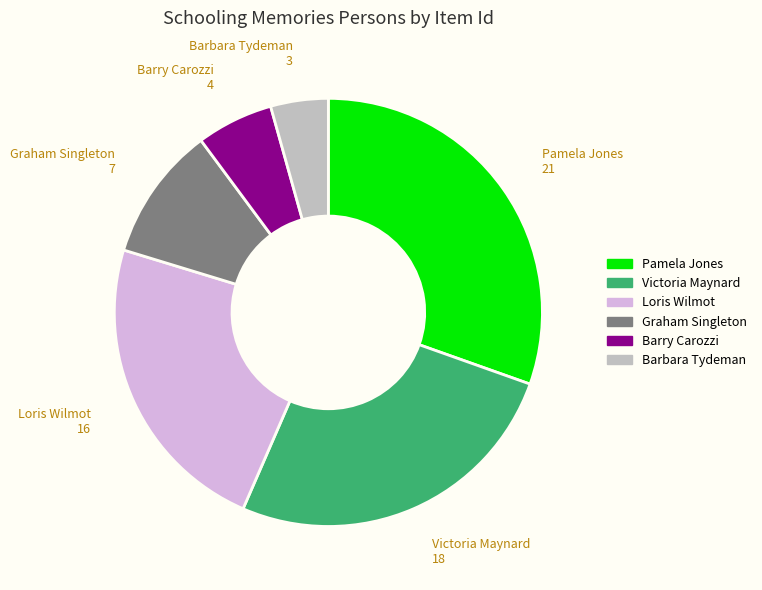

Rank the categories by value from highest to lowest.

Pamela Jones, Victoria Maynard, Loris Wilmot, Graham Singleton, Barry Carozzi, Barbara Tydeman